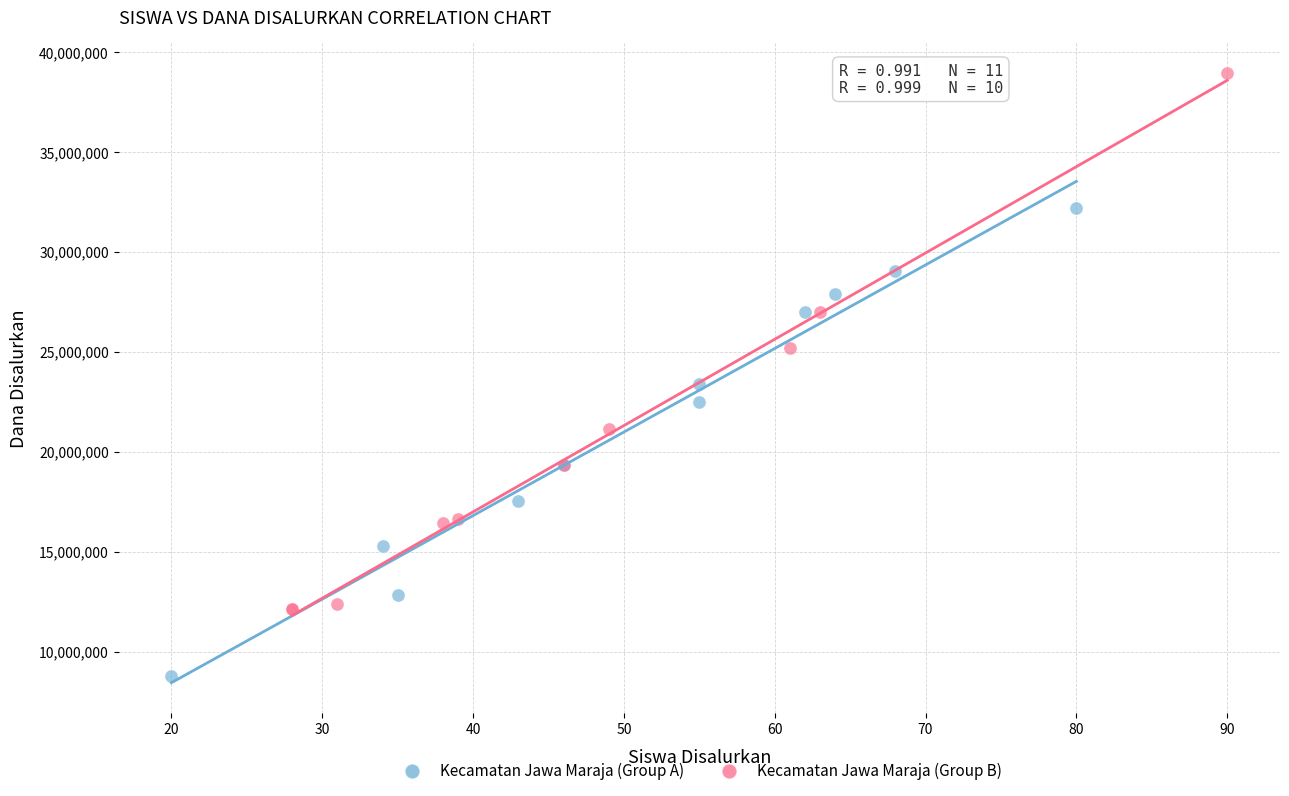

What are all the series names shown in the legend?

Kecamatan Jawa Maraja (Group A), Kecamatan Jawa Maraja (Group B)